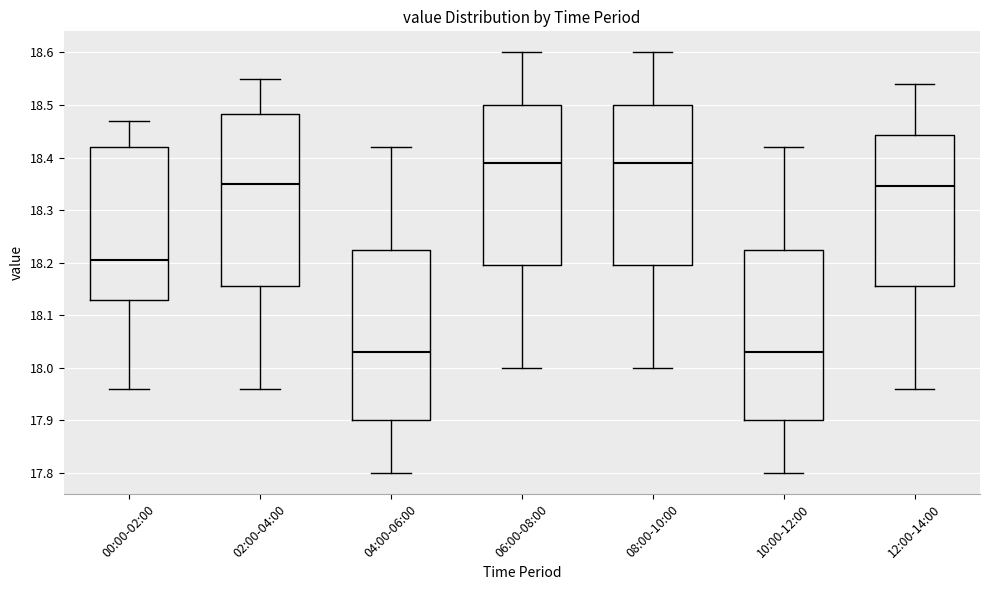

Reading left to right, read every box against the y-axis: the position of its median line, the range the box covers, and the ends of its whiskers. The values are not printed on the chart, so give them approximately, as read against the axis.

00:00-02:00: median 18.21, box 18.13 to 18.42, whiskers 17.96 to 18.47
02:00-04:00: median 18.35, box 18.16 to 18.48, whiskers 17.96 to 18.55
04:00-06:00: median 18.03, box 17.90 to 18.23, whiskers 17.80 to 18.42
06:00-08:00: median 18.39, box 18.20 to 18.50, whiskers 18.00 to 18.60
08:00-10:00: median 18.39, box 18.20 to 18.50, whiskers 18.00 to 18.60
10:00-12:00: median 18.03, box 17.90 to 18.23, whiskers 17.80 to 18.42
12:00-14:00: median 18.35, box 18.16 to 18.44, whiskers 17.96 to 18.54